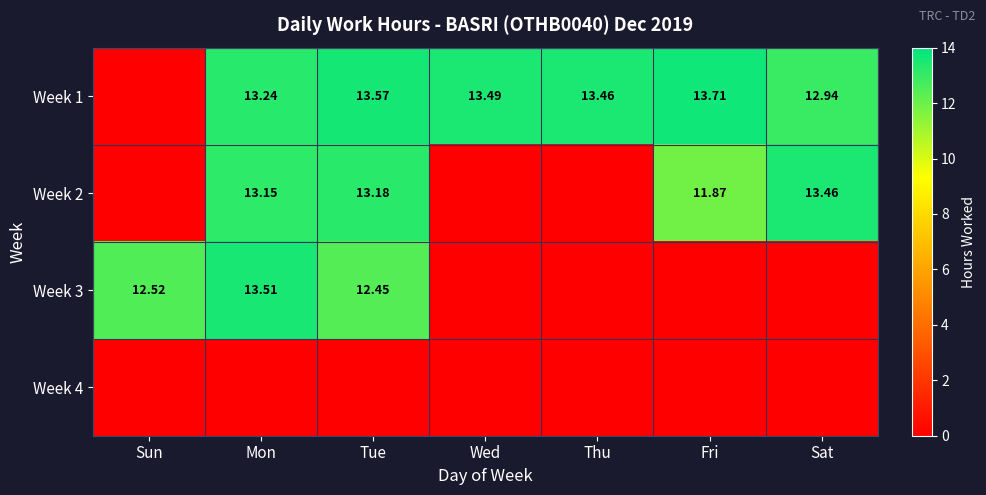

How many categories are shown in the chart?

7